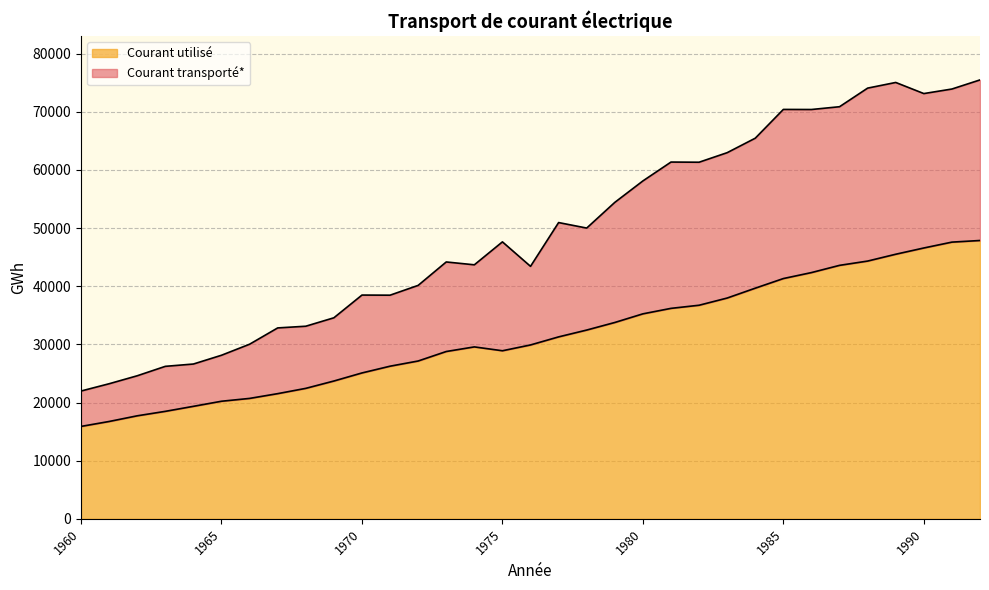

At which category is the sum across all series the highest?

1992